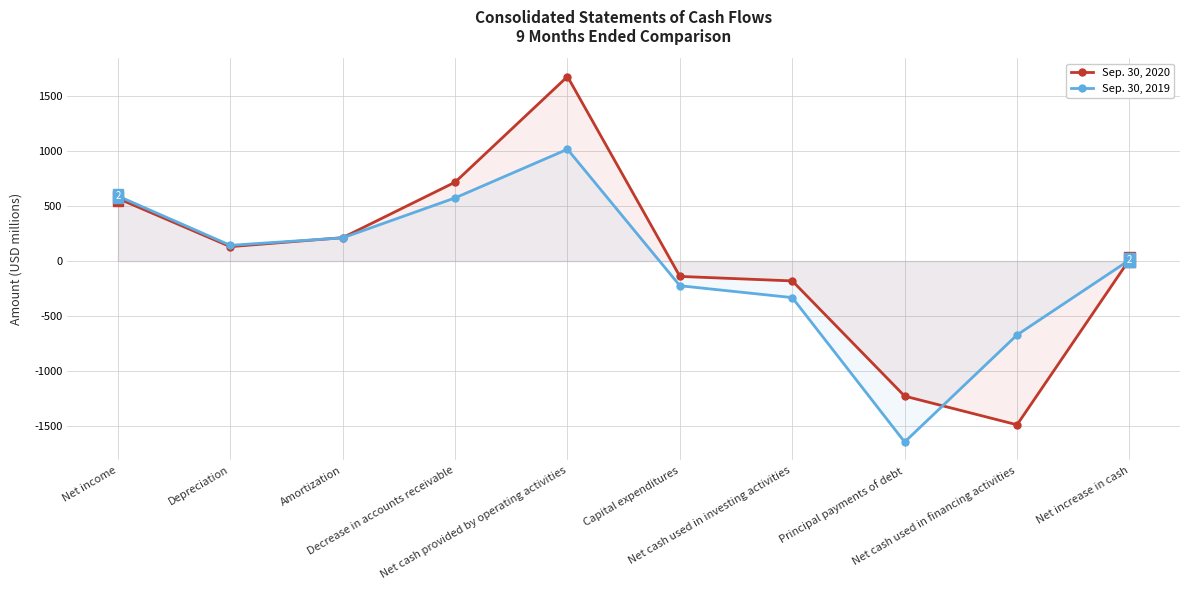

What position from the left is Amortization?

3